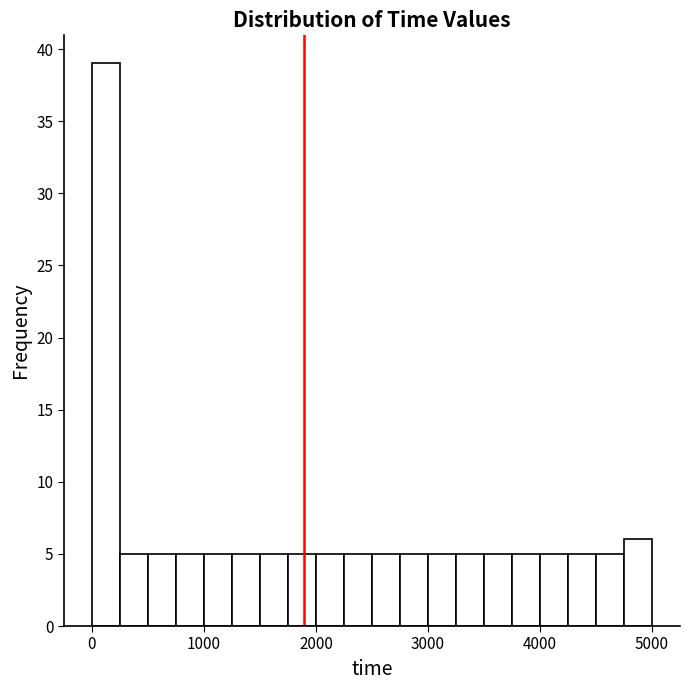

Read against the x-axis, roughly where is the centre of the tallest bar?

100